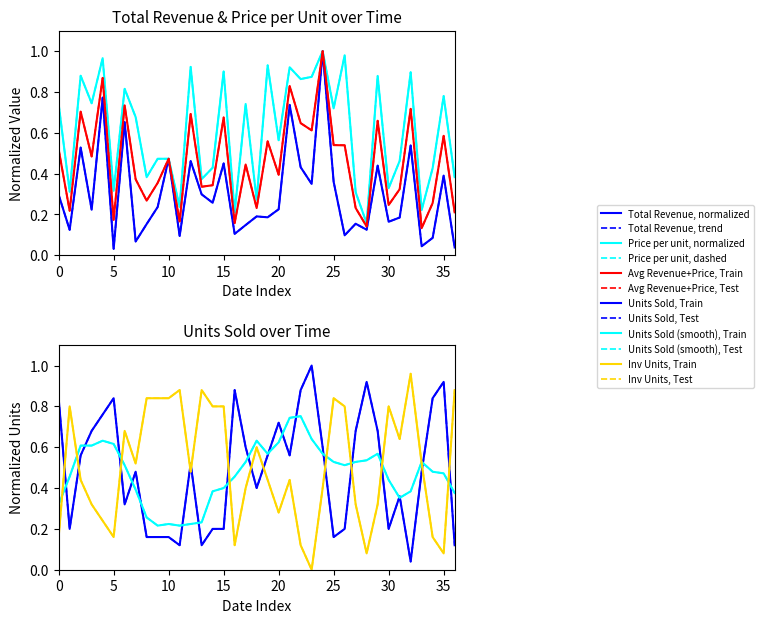

True or false: Total Revenue has a value of 0.5 at 10.

True